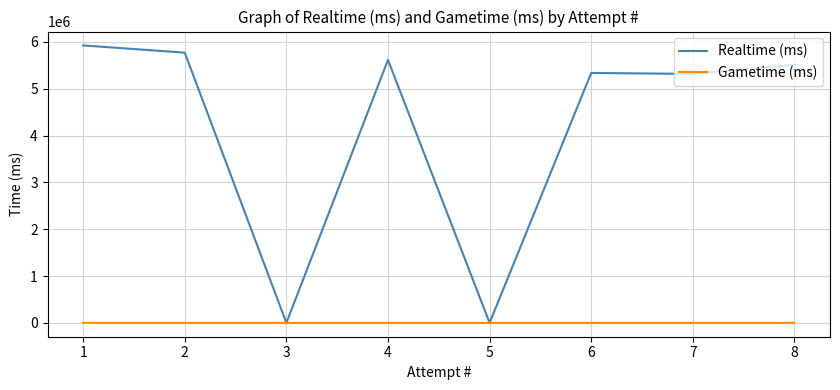

At 4, list the series in order from smallest to largest.

Gametime (ms), Realtime (ms)